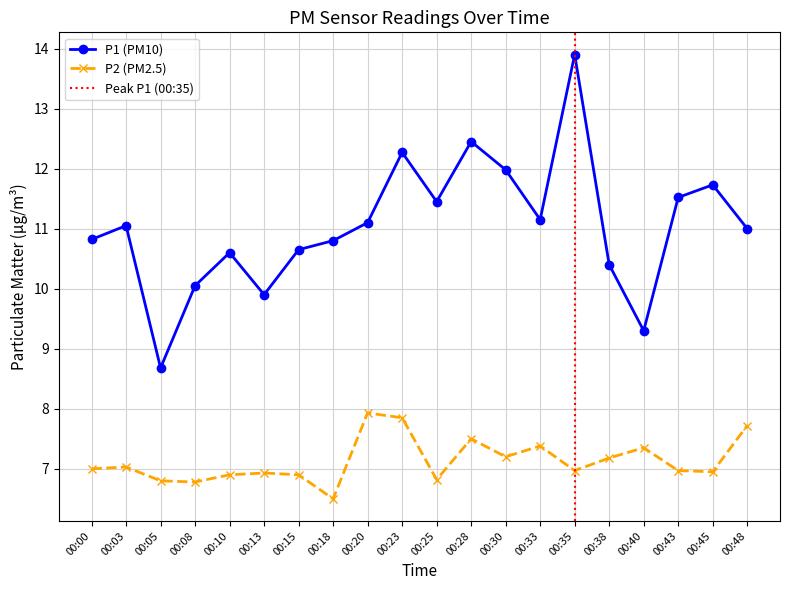

True or false: P2 and P1 cross at least once.

False